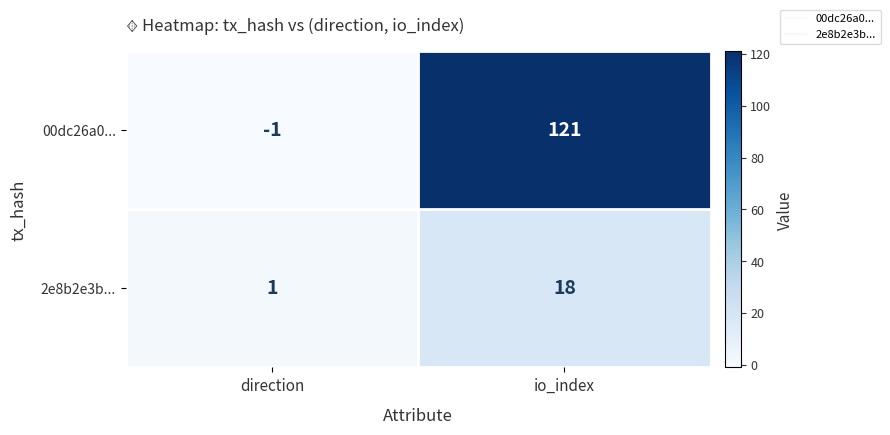

What is the spread (max minus min) of values at io_index?

103